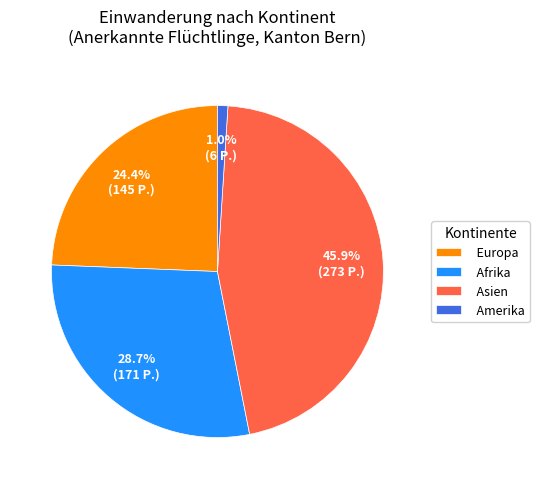

Is there any slice that represents more than half of the pie?

No